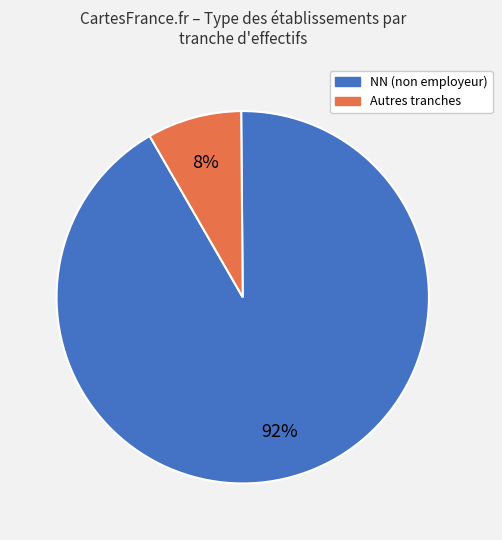

To the nearest percent, what is the difference between the largest and smallest slice percentages?

84%